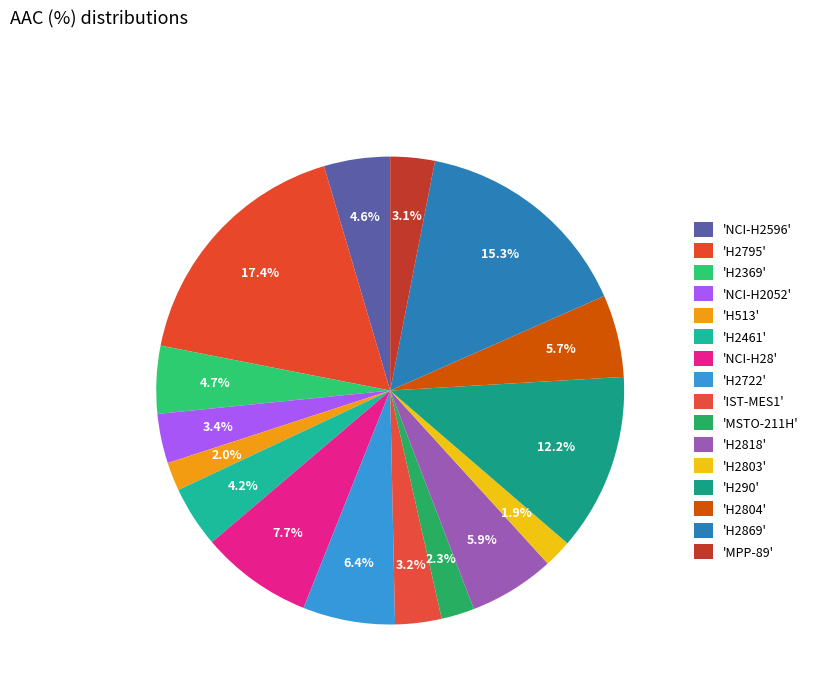

Count the number of slices in the pie.

16